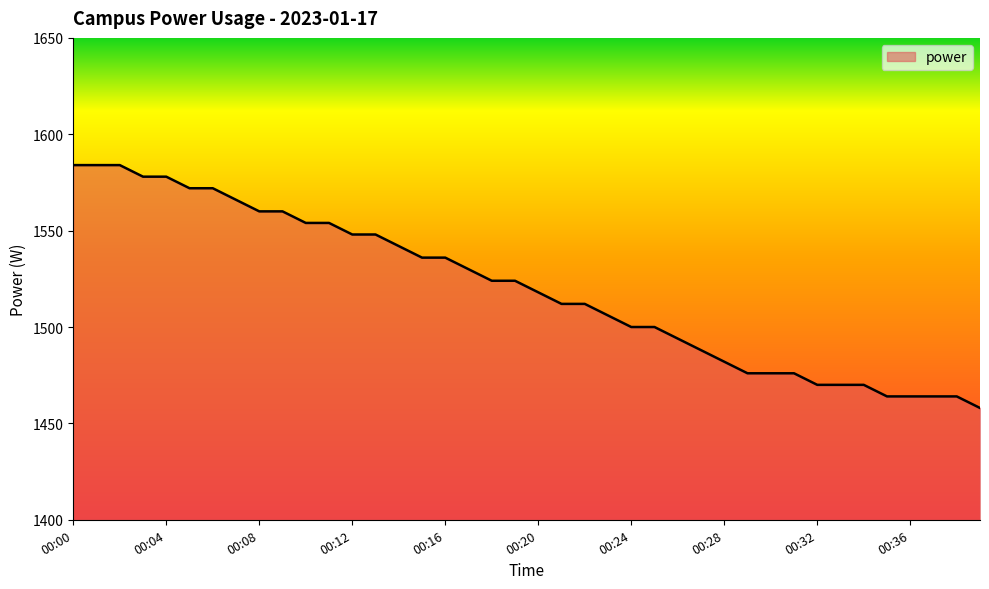

What is the average value?

1520